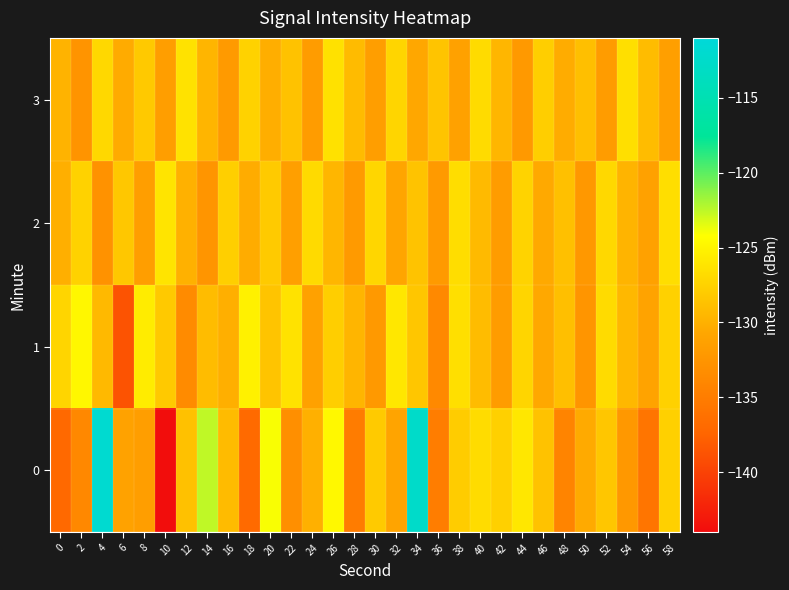

Which has a higher value, 2 or 34?

34